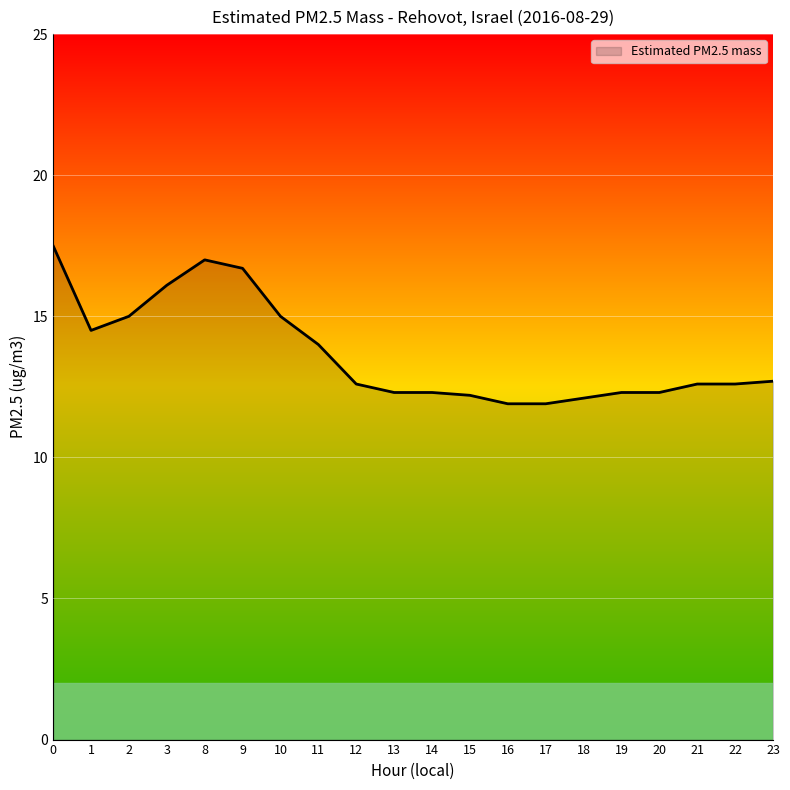

What is the maximum value shown in the chart?

17.5